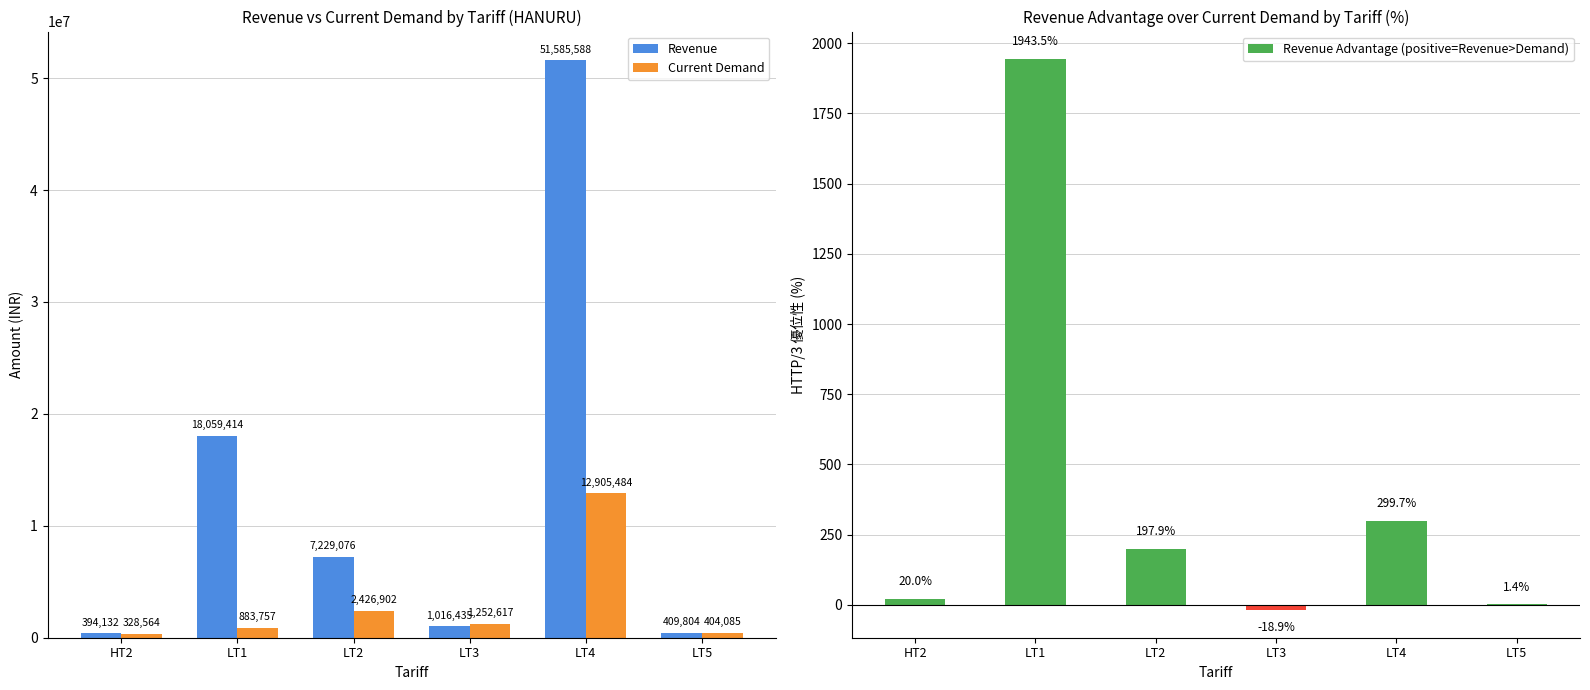

What is the approximate value of Current Demand at LT5?

404085.2